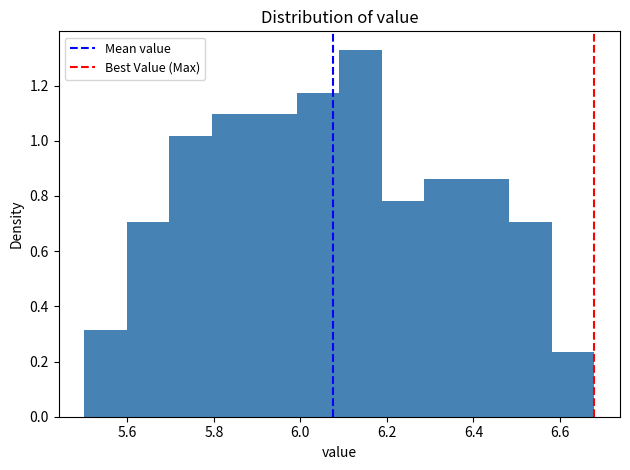

Reading left to right, transcribe this chart: for each bar, give the range it covers on the x-axis and its height. Neither the bar edges nor the heights are printed on the chart, so give them approximately, as read against the axes.

5.50 to 5.60: 0.32
5.60 to 5.70: 0.70
5.70 to 5.80: 1.02
5.80 to 5.90: 1.10
5.90 to 6.00: 1.10
6.00 to 6.10: 1.18
6.10 to 6.18: 1.32
6.18 to 6.28: 0.78
6.28 to 6.38: 0.86
6.38 to 6.48: 0.86
6.48 to 6.58: 0.70
6.58 to 6.68: 0.24